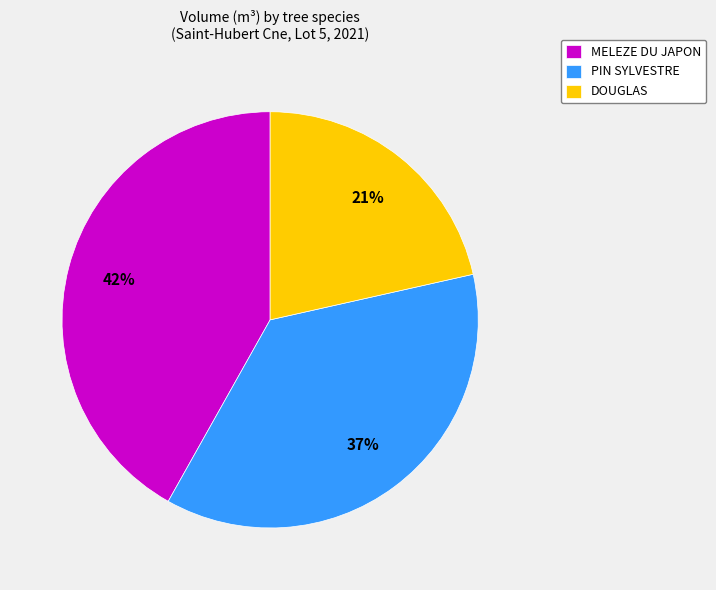

Which has a higher value, DOUGLAS or PIN SYLVESTRE?

PIN SYLVESTRE